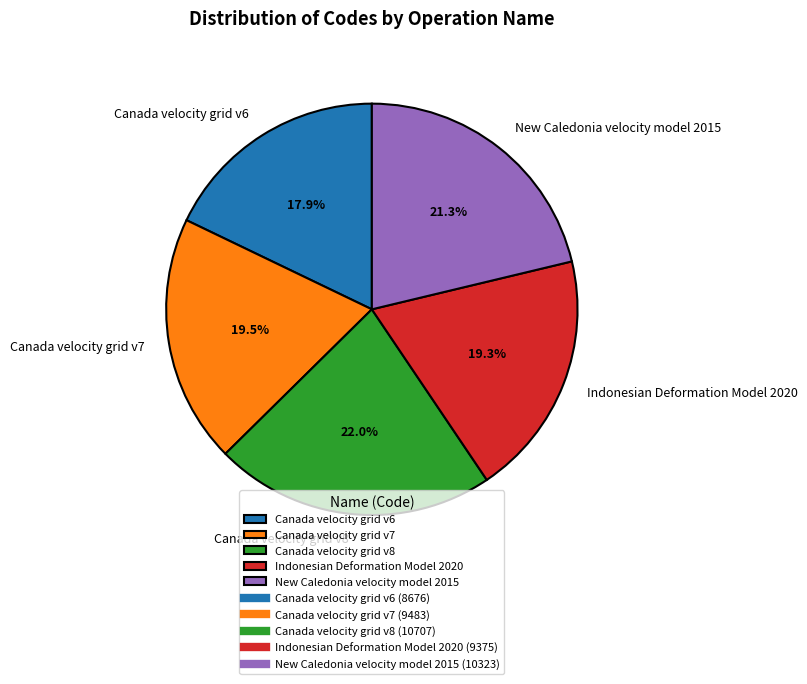

To the nearest percent, what is the difference between the Indonesian Deformation Model 2020 and Canada velocity grid v6 slice percentages?

1%